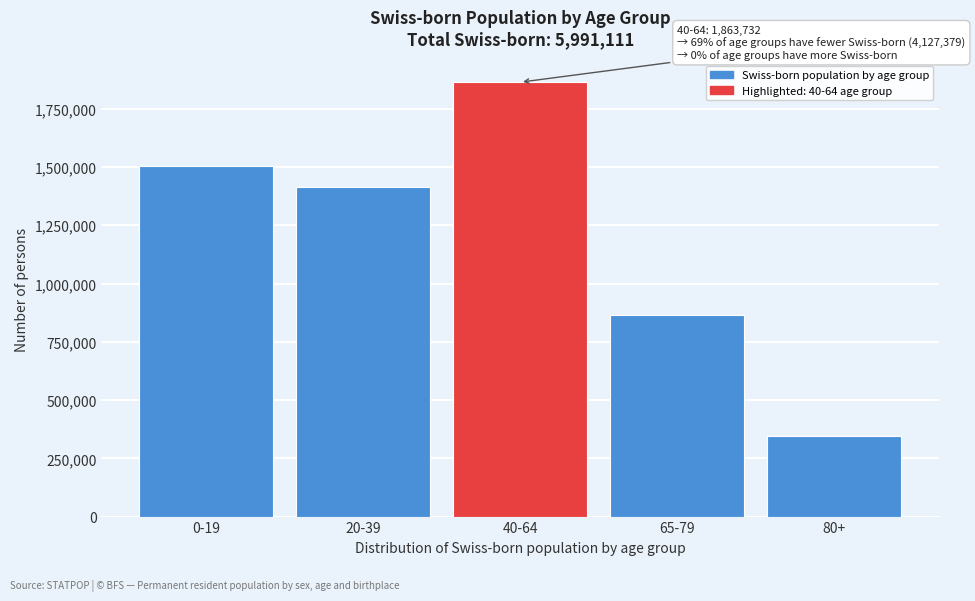

Reading left to right, transcribe all the data shown in this chart.

0-19=1505713	20-39=1412709	40-64=1863732	65-79=864684	80+=344273